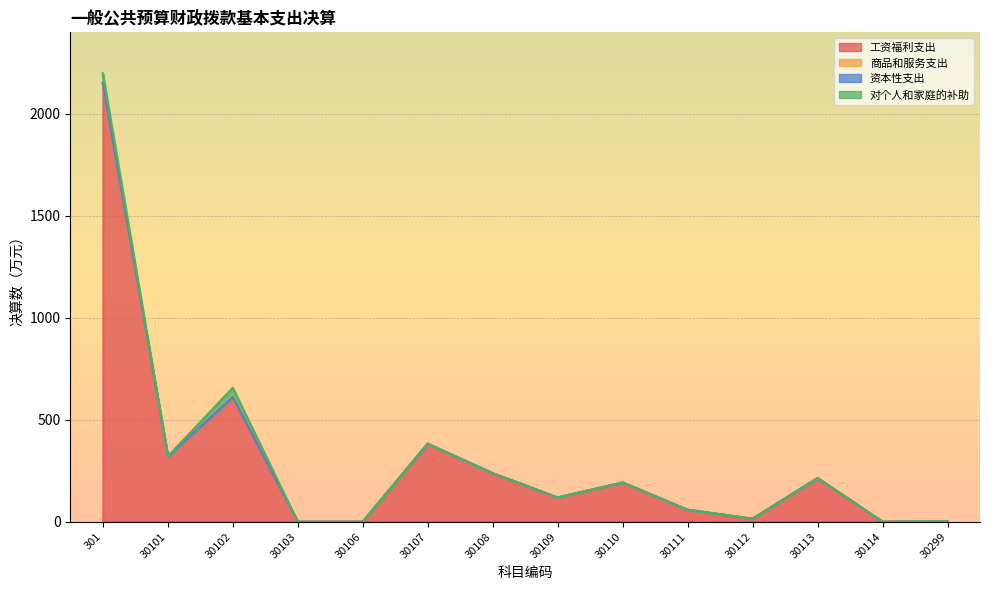

What is the sum of all 工资福利支出 values?

4301.9